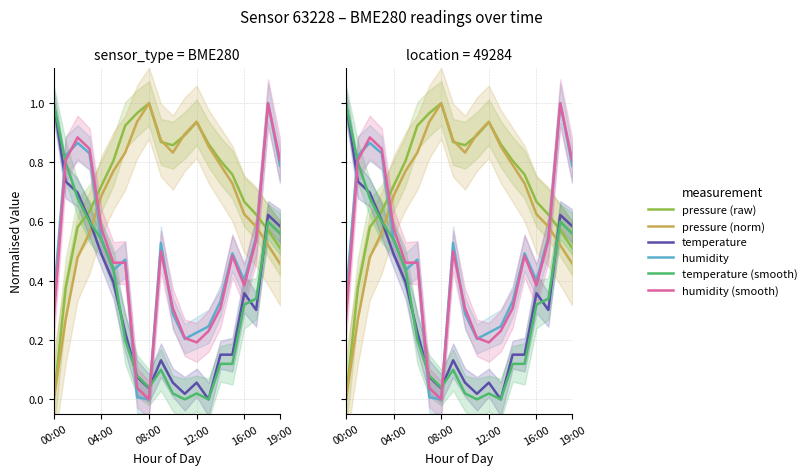

True or false: humidity and humidity (smooth) cross at least once.

True